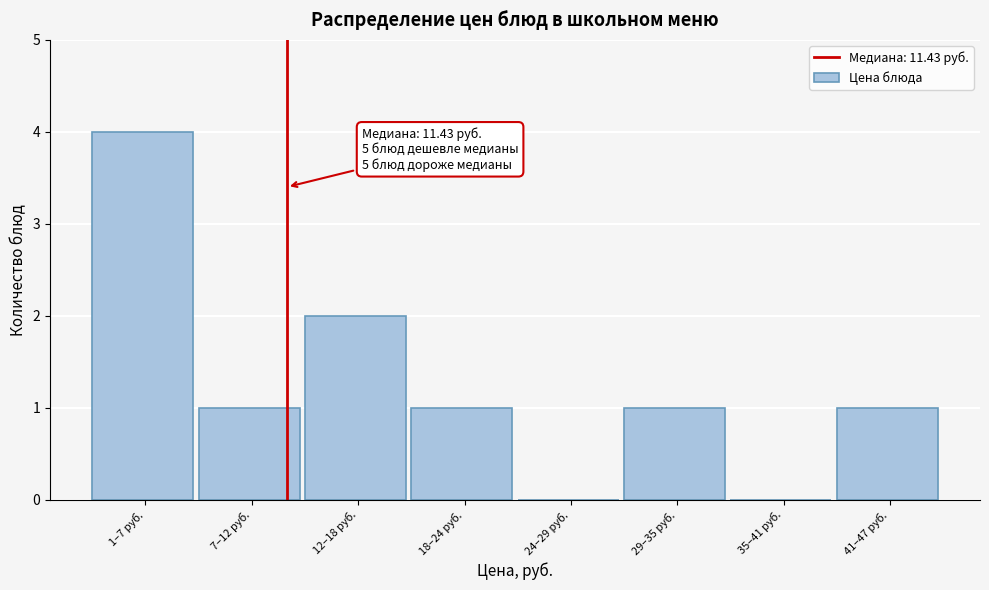

Reading right to left, list all the values displayed in this chart.

41–47 руб.=1	35–41 руб.=0	29–35 руб.=1	24–29 руб.=0	18–24 руб.=1	12–18 руб.=2	7–12 руб.=1	1–7 руб.=4